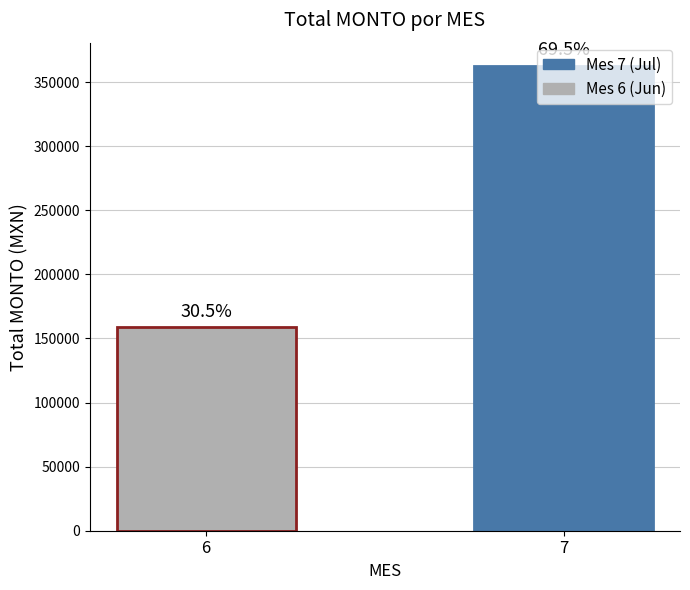

List the labels in order of value, smallest first.

6, 7